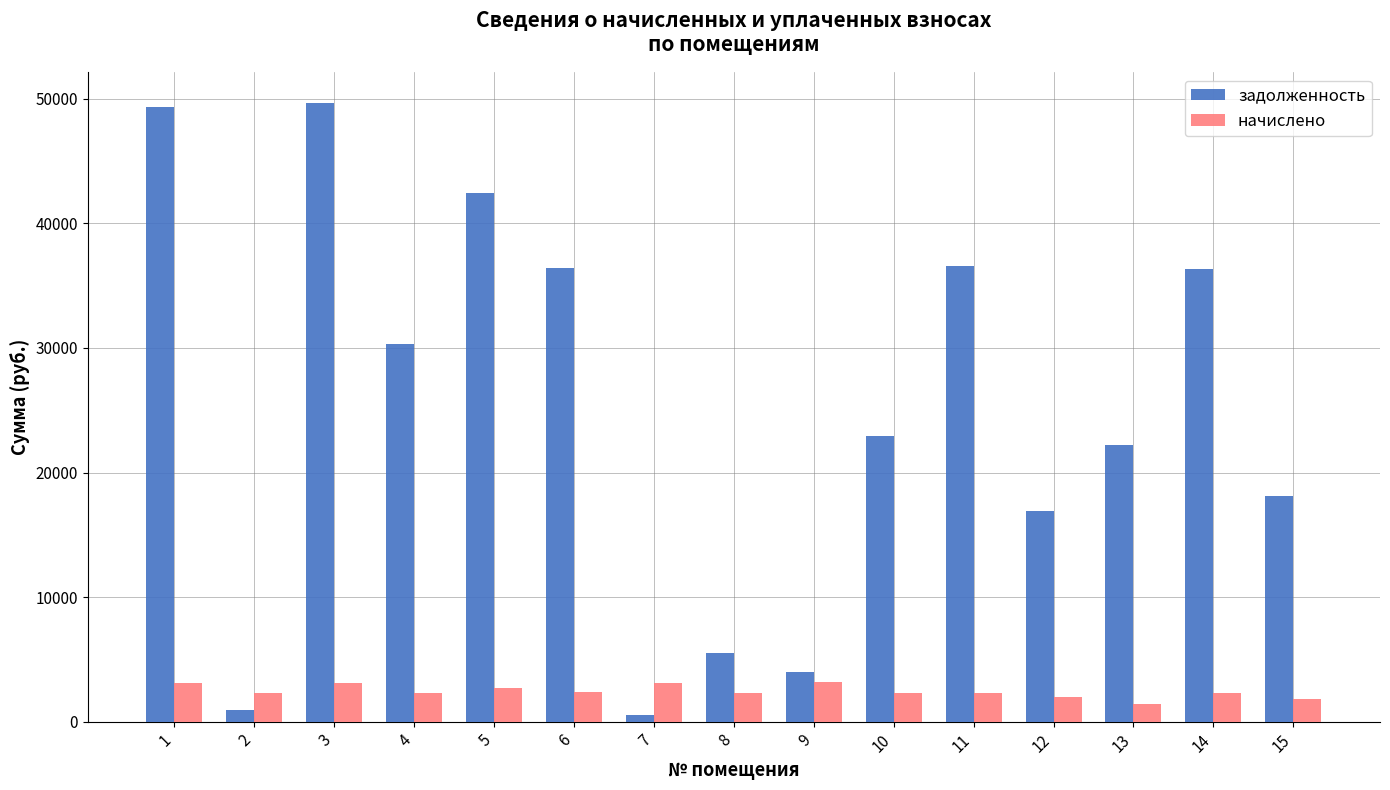

Between 1 and 9, which series saw the biggest shift?

задолженность